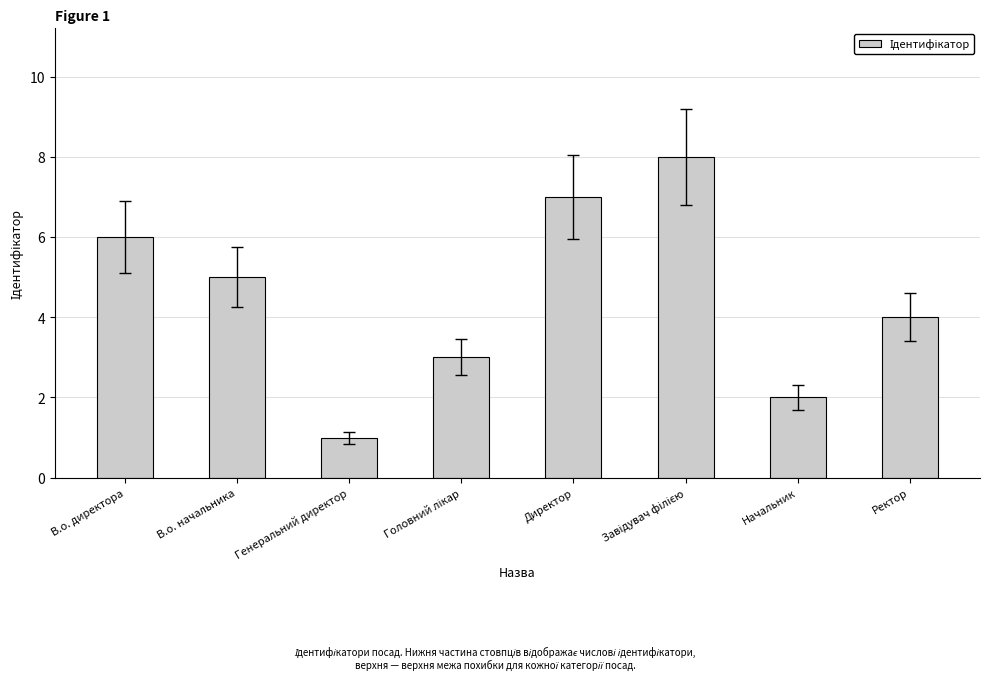

Where does the data first go above 5?

В.о. директора